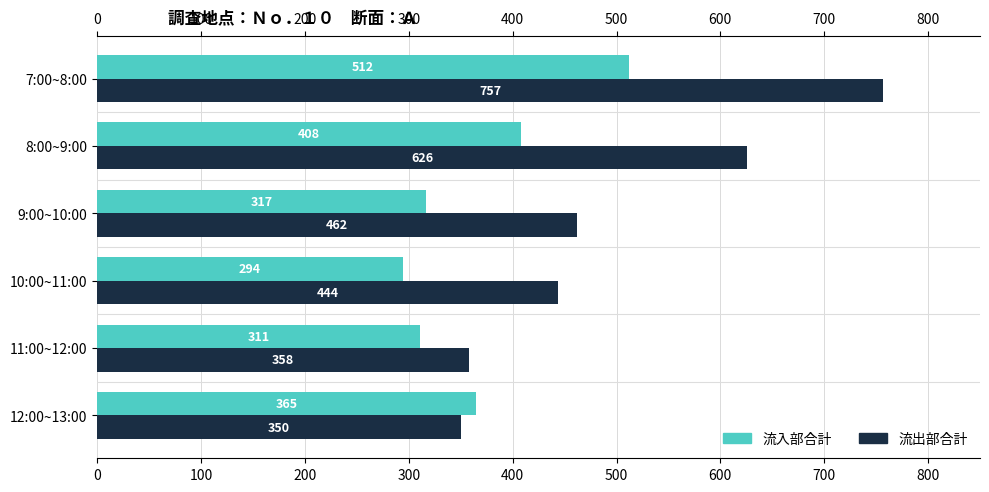

What is the sum of all 流出部合計 values?

2997